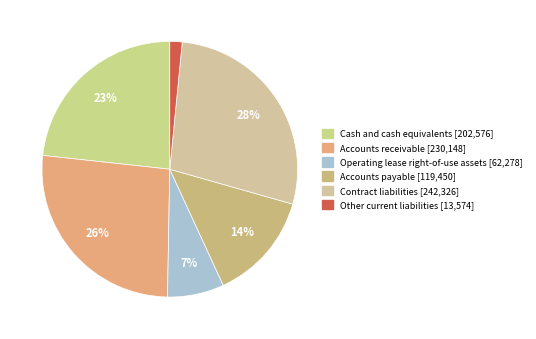

What percentage is NOT represented by Cash and cash equivalents?

76.7%